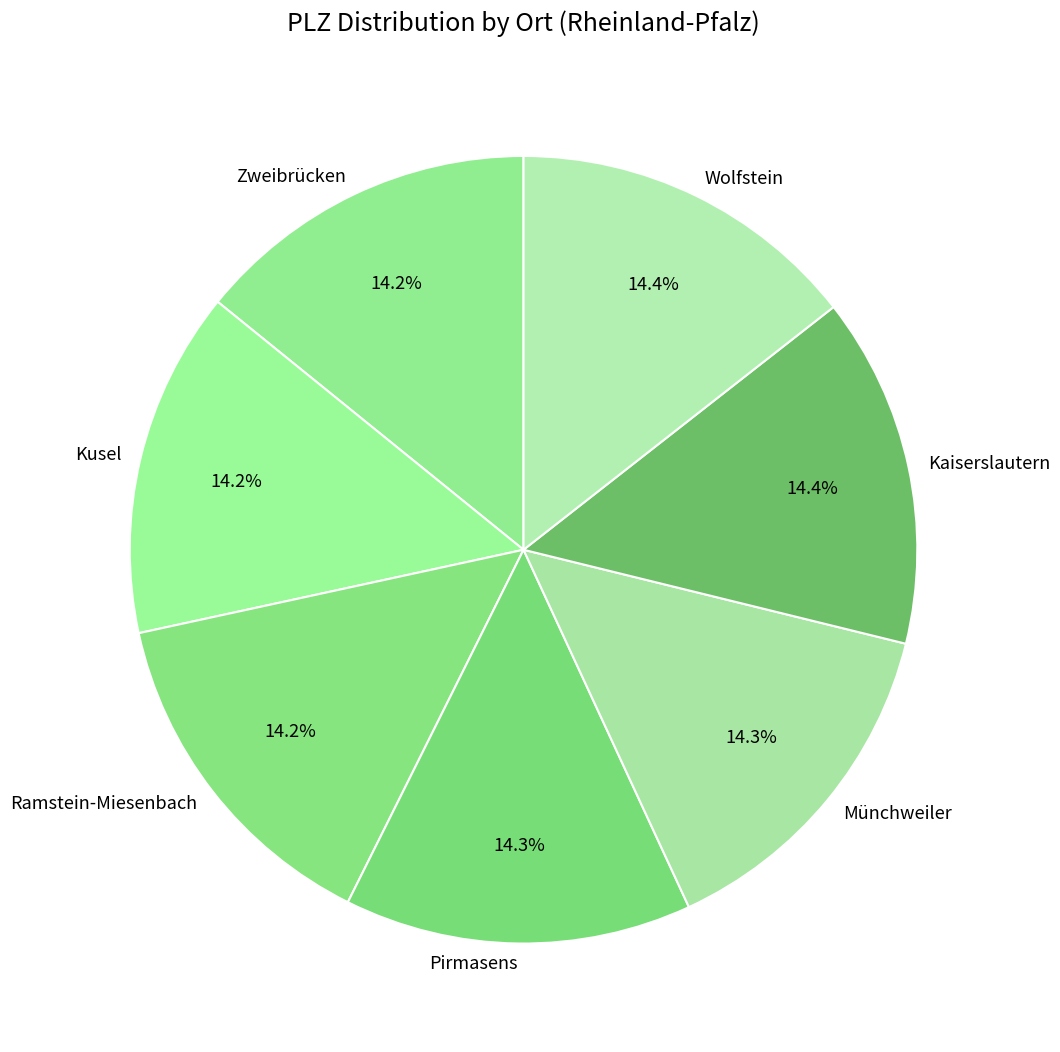

Count the number of slices in the pie.

7